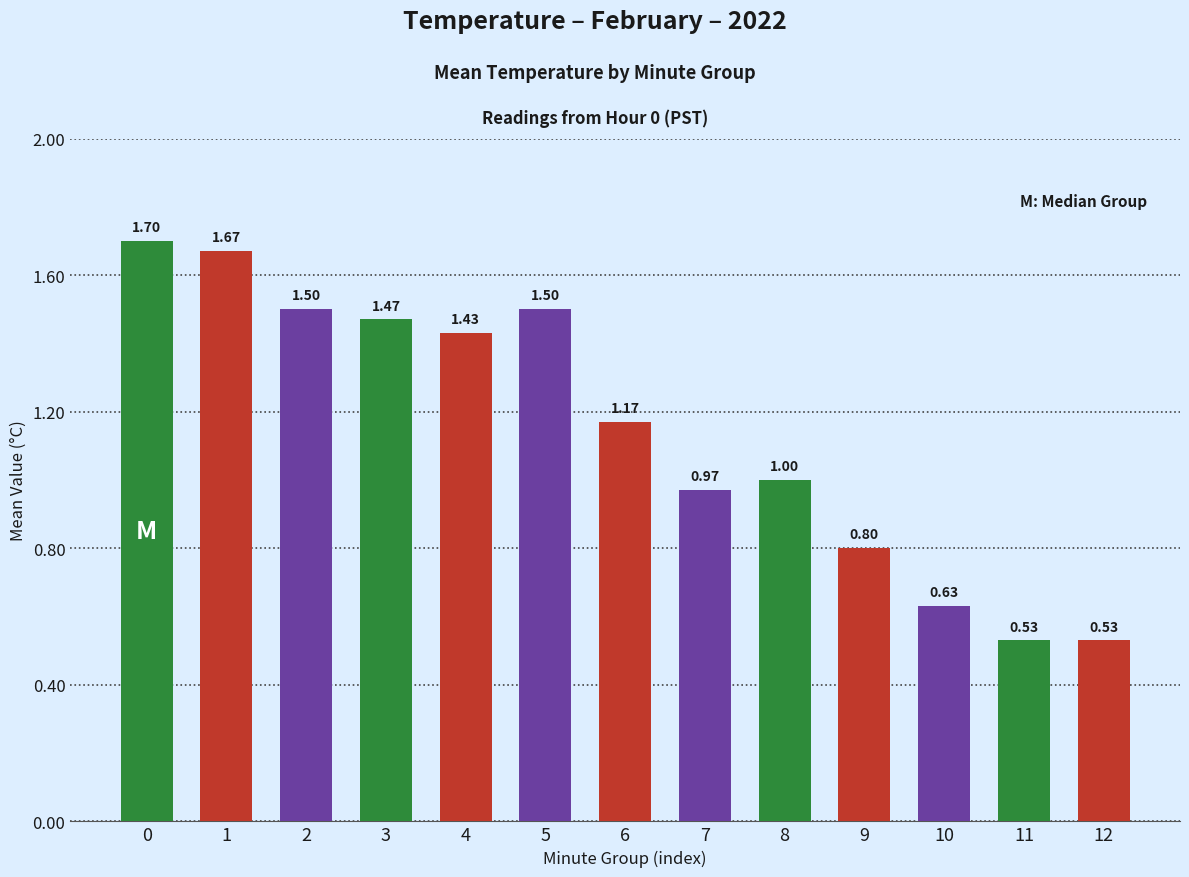

Does the chart contain any negative values?

No